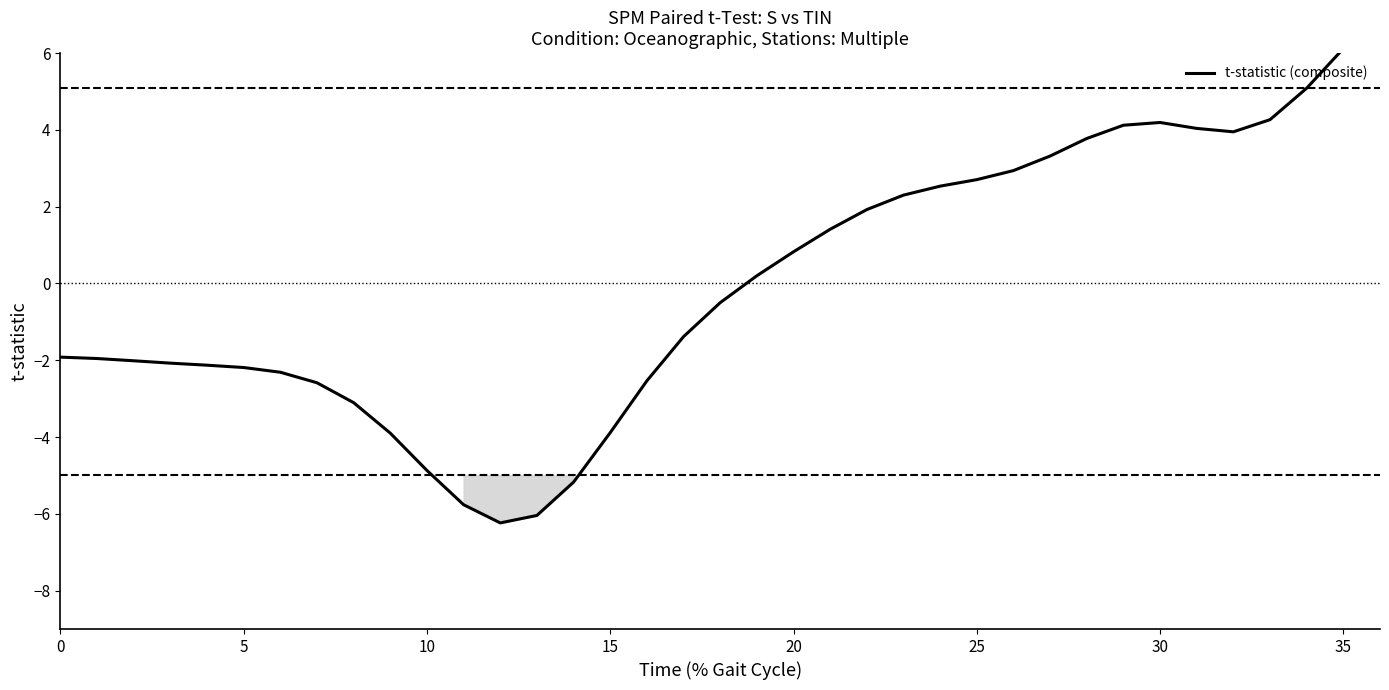

How many interior local peaks (higher than both neighbors) does the data have?

1